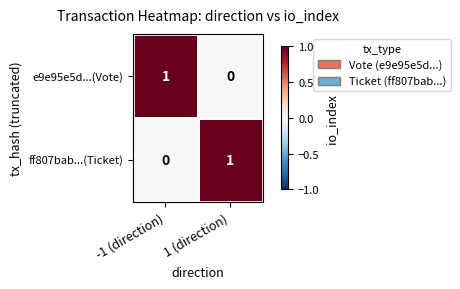

Rank the series at -1 (direction) from highest to lowest value.

e9e95e5d...(Vote), ff807bab...(Ticket)